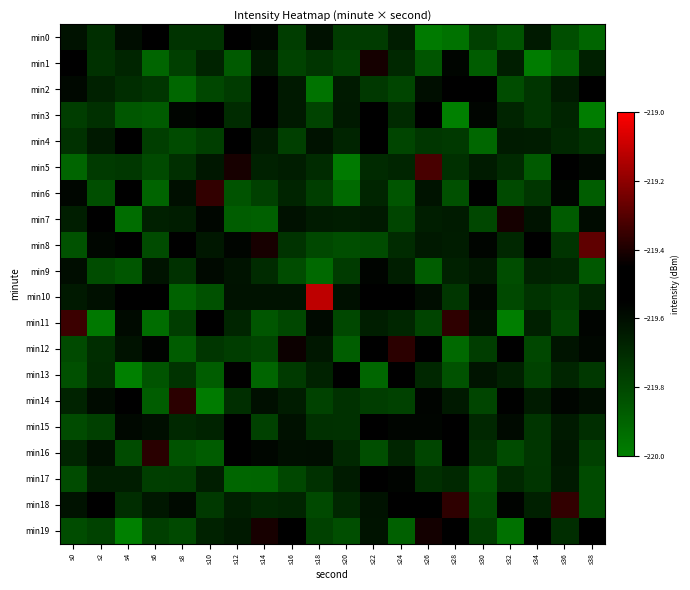

Reading left to right, transcribe all the data shown in this chart.

min0: s0=-219.6	s2=-219.7	s4=-219.6	s6=-219.5	s8=-219.7	s10=-219.7	s12=-219.5	s14=-219.6	s16=-219.8	s18=-219.6	s20=-219.8	s22=-219.8	s24=-219.7	s26=-220.0	s28=-220.0	s30=-219.8	s32=-219.8	s34=-219.6	s36=-219.8	s38=-219.9
min1: s0=-219.5	s2=-219.7	s4=-219.7	s6=-219.9	s8=-219.8	s10=-219.7	s12=-219.9	s14=-219.6	s16=-219.8	s18=-219.7	s20=-219.8	s22=-219.4	s24=-219.7	s26=-219.9	s28=-219.6	s30=-219.9	s32=-219.7	s34=-220.0	s36=-219.9	s38=-219.7
min2: s0=-219.6	s2=-219.7	s4=-219.7	s6=-219.7	s8=-219.9	s10=-219.8	s12=-219.8	s14=-219.5	s16=-219.6	s18=-220.0	s20=-219.6	s22=-219.7	s24=-219.8	s26=-219.6	s28=-219.5	s30=-219.6	s32=-219.8	s34=-219.7	s36=-219.6	s38=-219.5
min3: s0=-219.8	s2=-219.7	s4=-219.9	s6=-219.9	s8=-219.6	s10=-219.5	s12=-219.7	s14=-219.5	s16=-219.6	s18=-219.8	s20=-219.6	s22=-219.5	s24=-219.7	s26=-219.5	s28=-220.1	s30=-219.6	s32=-219.7	s34=-219.7	s36=-219.7	s38=-220.0
min4: s0=-219.7	s2=-219.6	s4=-219.5	s6=-219.8	s8=-219.8	s10=-219.8	s12=-219.6	s14=-219.6	s16=-219.8	s18=-219.6	s20=-219.7	s22=-219.5	s24=-219.8	s26=-219.7	s28=-219.8	s30=-219.9	s32=-219.6	s34=-219.7	s36=-219.7	s38=-219.7
min5: s0=-219.9	s2=-219.8	s4=-219.7	s6=-219.8	s8=-219.7	s10=-219.6	s12=-219.4	s14=-219.7	s16=-219.7	s18=-219.7	s20=-220.0	s22=-219.7	s24=-219.7	s26=-219.3	s28=-219.7	s30=-219.6	s32=-219.7	s34=-219.9	s36=-219.5	s38=-219.6
min6: s0=-219.6	s2=-219.8	s4=-219.5	s6=-219.9	s8=-219.6	s10=-219.4	s12=-219.8	s14=-219.8	s16=-219.7	s18=-219.8	s20=-219.9	s22=-219.7	s24=-219.9	s26=-219.6	s28=-219.8	s30=-219.5	s32=-219.8	s34=-219.7	s36=-219.6	s38=-219.9
min7: s0=-219.7	s2=-219.5	s4=-219.9	s6=-219.7	s8=-219.7	s10=-219.6	s12=-219.9	s14=-219.9	s16=-219.6	s18=-219.6	s20=-219.7	s22=-219.6	s24=-219.8	s26=-219.7	s28=-219.6	s30=-219.8	s32=-219.4	s34=-219.6	s36=-219.9	s38=-219.6
min8: s0=-219.8	s2=-219.6	s4=-219.5	s6=-219.8	s8=-219.5	s10=-219.6	s12=-219.6	s14=-219.4	s16=-219.7	s18=-219.8	s20=-219.8	s22=-219.8	s24=-219.7	s26=-219.6	s28=-219.6	s30=-219.6	s32=-219.7	s34=-219.5	s36=-219.7	s38=-219.3
min9: s0=-219.6	s2=-219.8	s4=-219.9	s6=-219.6	s8=-219.7	s10=-219.6	s12=-219.6	s14=-219.7	s16=-219.8	s18=-219.9	s20=-219.8	s22=-219.6	s24=-219.7	s26=-219.9	s28=-219.7	s30=-219.6	s32=-219.8	s34=-219.7	s36=-219.7	s38=-219.9
min10: s0=-219.6	s2=-219.6	s4=-219.5	s6=-219.5	s8=-219.9	s10=-219.8	s12=-219.6	s14=-219.6	s16=-219.6	s18=-219.1	s20=-219.6	s22=-219.5	s24=-219.5	s26=-219.6	s28=-219.7	s30=-219.6	s32=-219.8	s34=-219.7	s36=-219.8	s38=-219.7
min11: s0=-219.3	s2=-220.0	s4=-219.6	s6=-219.9	s8=-219.8	s10=-219.5	s12=-219.7	s14=-219.9	s16=-219.8	s18=-219.6	s20=-219.8	s22=-219.7	s24=-219.7	s26=-219.8	s28=-219.4	s30=-219.6	s32=-220.0	s34=-219.7	s36=-219.8	s38=-219.6
min12: s0=-219.8	s2=-219.7	s4=-219.6	s6=-219.6	s8=-219.9	s10=-219.7	s12=-219.8	s14=-219.8	s16=-219.4	s18=-219.6	s20=-219.9	s22=-219.6	s24=-219.4	s26=-219.5	s28=-219.9	s30=-219.8	s32=-219.5	s34=-219.8	s36=-219.6	s38=-219.6
min13: s0=-219.8	s2=-219.7	s4=-220.2	s6=-219.8	s8=-219.7	s10=-219.9	s12=-219.4	s14=-219.9	s16=-219.8	s18=-219.7	s20=-219.5	s22=-219.9	s24=-219.5	s26=-219.7	s28=-219.8	s30=-219.6	s32=-219.7	s34=-219.8	s36=-219.7	s38=-219.7
min14: s0=-219.7	s2=-219.6	s4=-219.5	s6=-219.9	s8=-219.4	s10=-220.0	s12=-219.7	s14=-219.6	s16=-219.6	s18=-219.8	s20=-219.7	s22=-219.8	s24=-219.8	s26=-219.6	s28=-219.6	s30=-219.8	s32=-219.6	s34=-219.6	s36=-219.6	s38=-219.6
min15: s0=-219.8	s2=-219.8	s4=-219.6	s6=-219.6	s8=-219.7	s10=-219.7	s12=-219.5	s14=-219.8	s16=-219.6	s18=-219.7	s20=-219.7	s22=-219.5	s24=-219.6	s26=-219.6	s28=-219.5	s30=-219.7	s32=-219.6	s34=-219.7	s36=-219.6	s38=-219.7
min16: s0=-219.7	s2=-219.6	s4=-219.8	s6=-219.4	s8=-219.8	s10=-219.9	s12=-219.5	s14=-219.6	s16=-219.6	s18=-219.6	s20=-219.7	s22=-219.8	s24=-219.7	s26=-219.8	s28=-219.5	s30=-219.7	s32=-219.8	s34=-219.7	s36=-219.6	s38=-219.8
min17: s0=-219.8	s2=-219.7	s4=-219.7	s6=-219.8	s8=-219.8	s10=-219.7	s12=-219.9	s14=-219.9	s16=-219.8	s18=-219.7	s20=-219.6	s22=-219.5	s24=-219.6	s26=-219.7	s28=-219.7	s30=-219.8	s32=-219.7	s34=-219.7	s36=-219.6	s38=-219.8
min18: s0=-219.6	s2=-219.5	s4=-219.7	s6=-219.6	s8=-219.6	s10=-219.8	s12=-219.7	s14=-219.7	s16=-219.7	s18=-219.8	s20=-219.7	s22=-219.6	s24=-219.5	s26=-219.5	s28=-219.4	s30=-219.8	s32=-219.6	s34=-219.7	s36=-219.4	s38=-219.8
min19: s0=-219.8	s2=-219.8	s4=-220.0	s6=-219.8	s8=-219.8	s10=-219.7	s12=-219.6	s14=-219.4	s16=-219.5	s18=-219.8	s20=-219.8	s22=-219.6	s24=-219.9	s26=-219.4	s28=-219.5	s30=-219.8	s32=-219.9	s34=-219.5	s36=-219.7	s38=-219.5